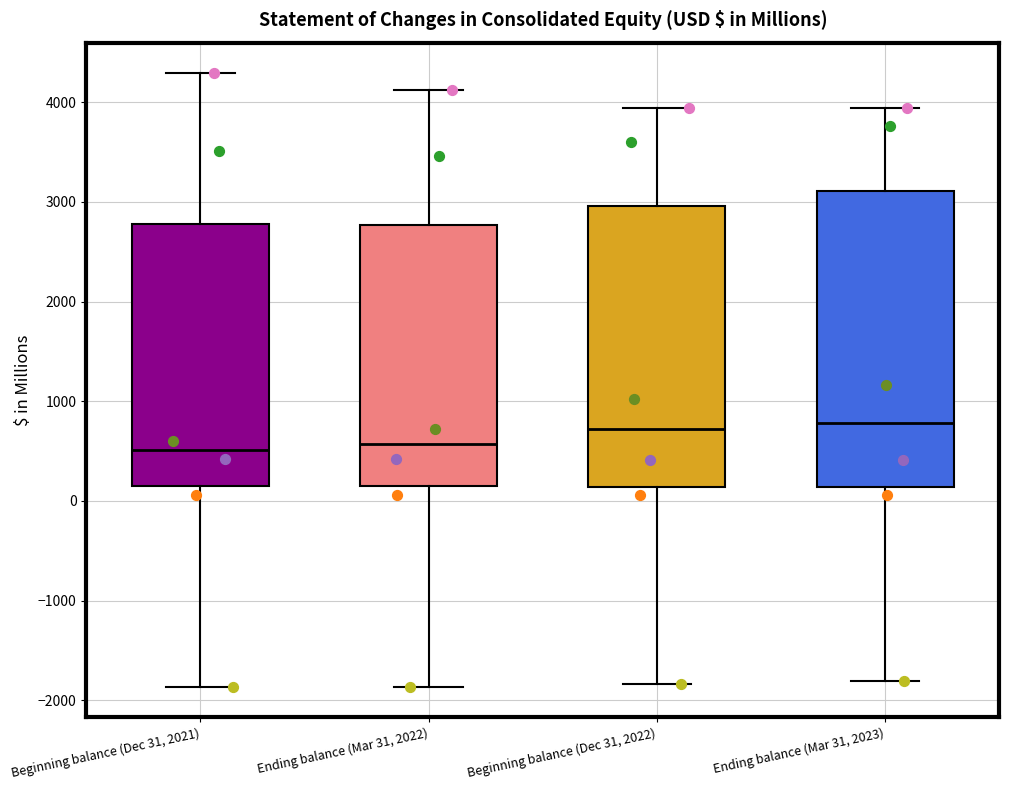

Where does the upper whisker of the box for Ending balance (Mar 31, 2023) end on the y-axis? The values are not printed on the chart, so give them approximately, as read against the axis.

3900